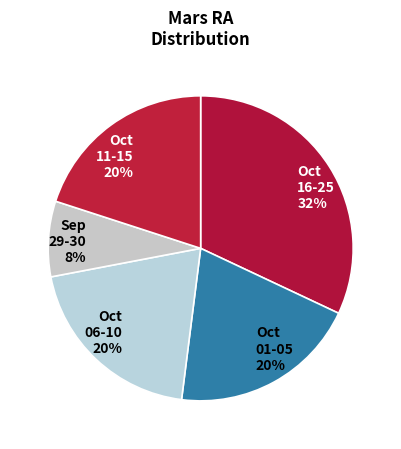

The Oct 01-05 20% slice represents 10% of the pie. True or false?

False